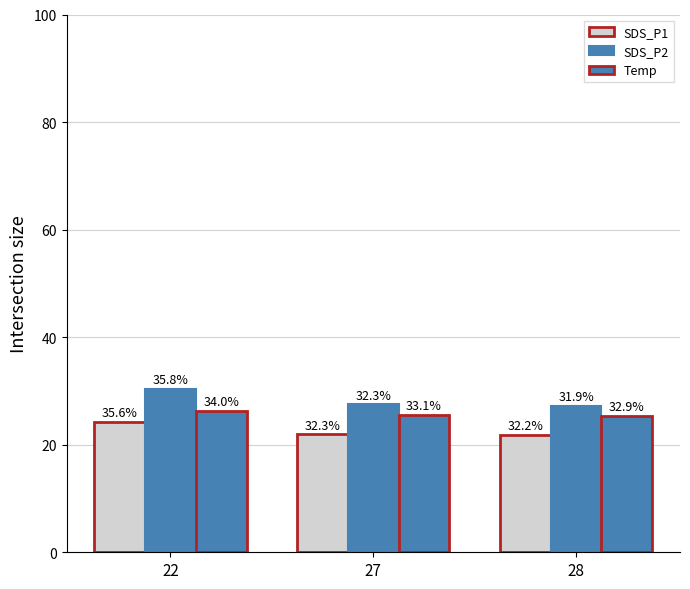

The SDS_P1 series shows 11.8 at 28. True or false?

False